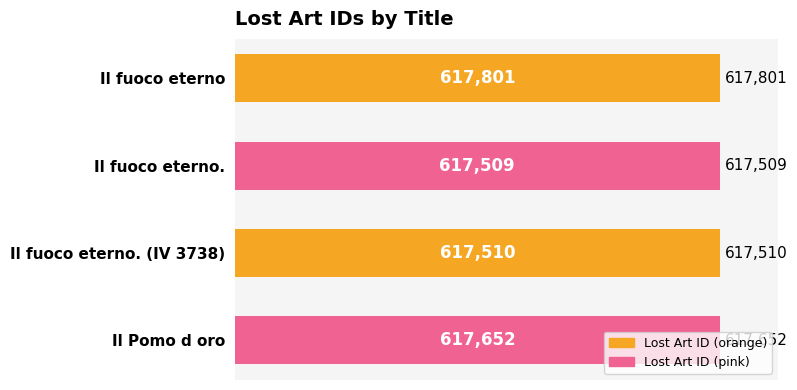

How many bars are there in total?

4